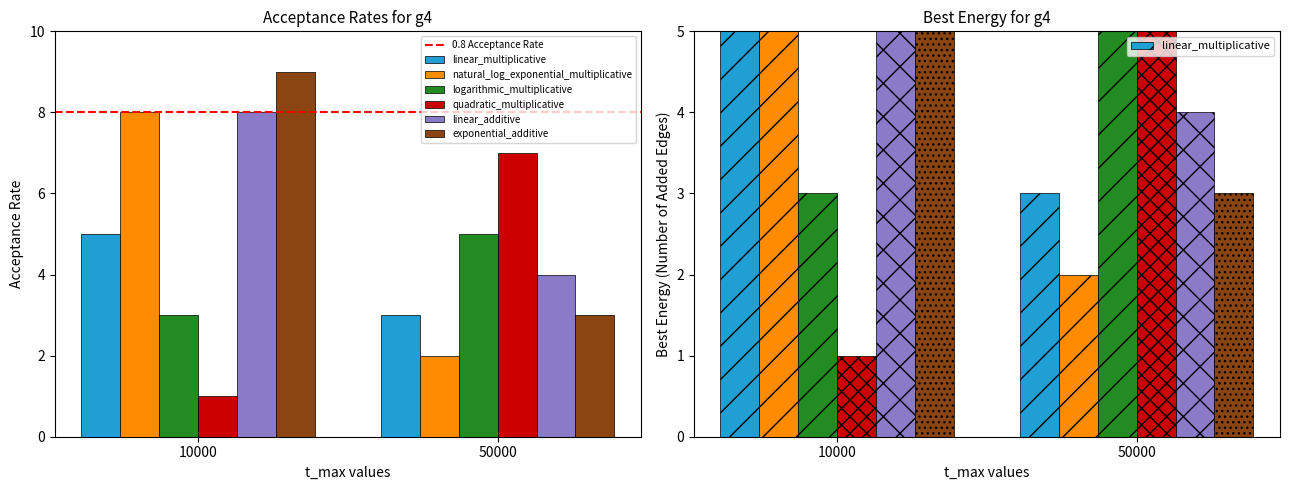

What is the approximate value of col_6 at 1?

9